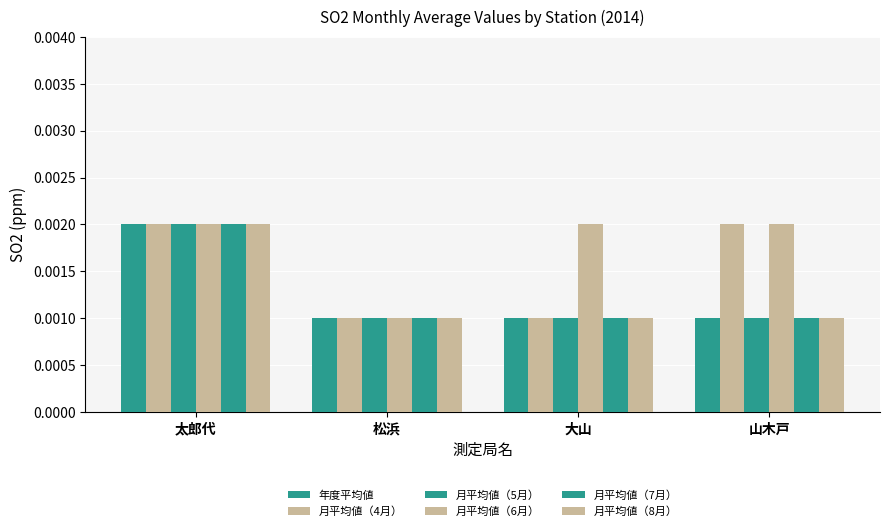

At 山木戸, list the series in order from largest to smallest.

月平均値（4月）, 月平均値（6月）, 年度平均値, 月平均値（5月）, 月平均値（7月）, 月平均値（8月）